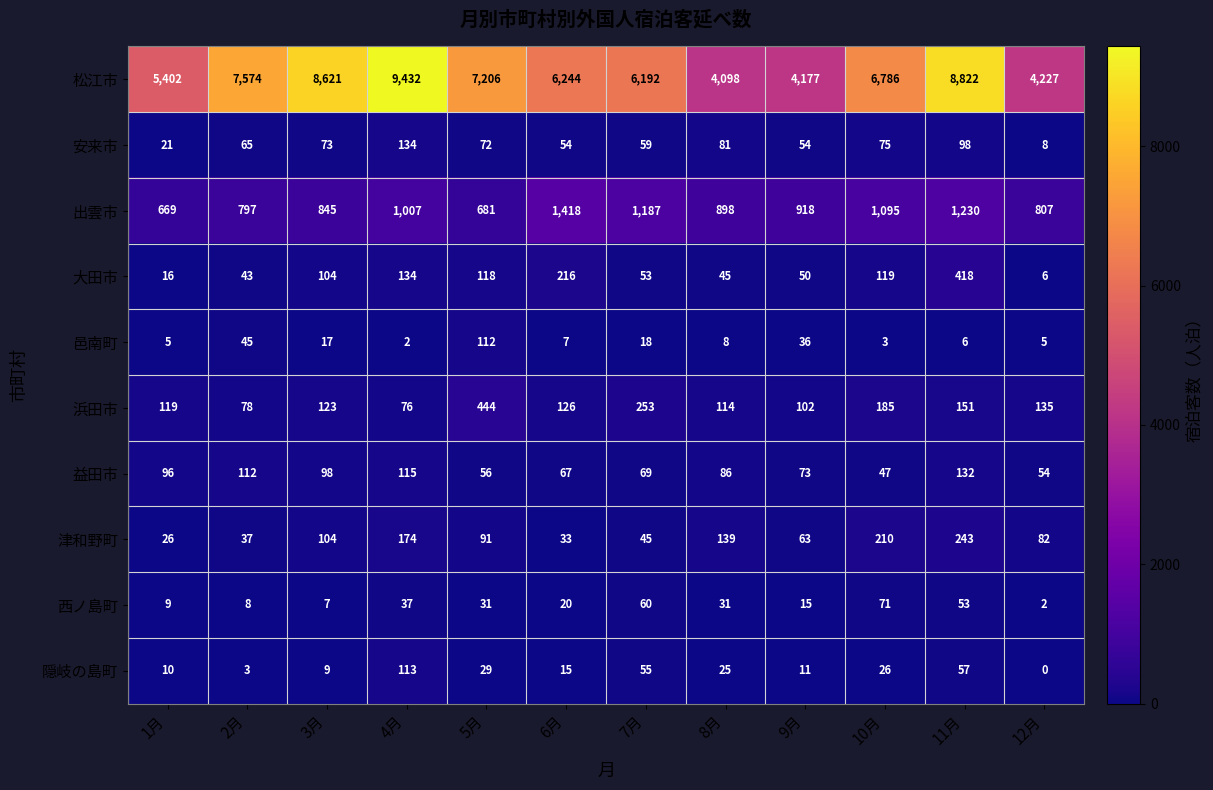

Which series has the largest total across all categories?

松江市